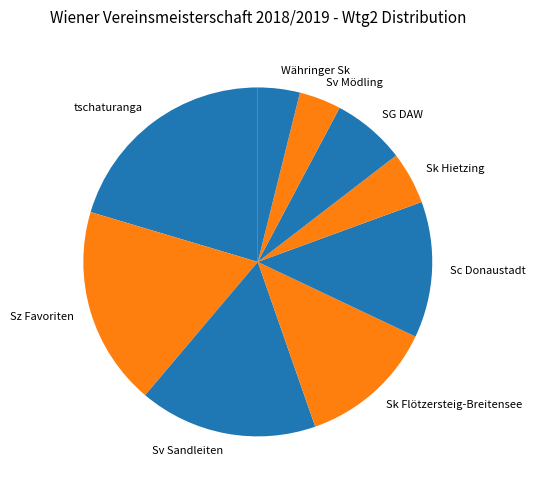

Is it true that Sk Flötzersteig-Breitensee is 6% of the pie?

False